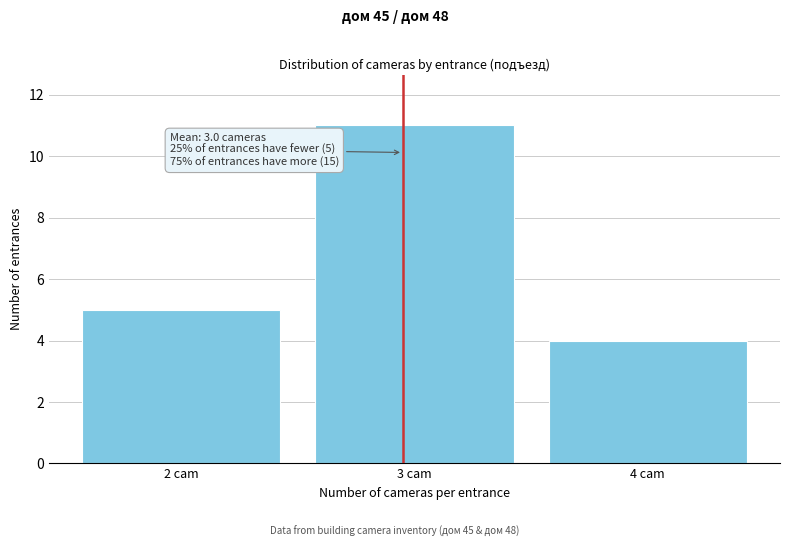

Over which range of the x-axis is the bar tallest?

2.5 to 3.5